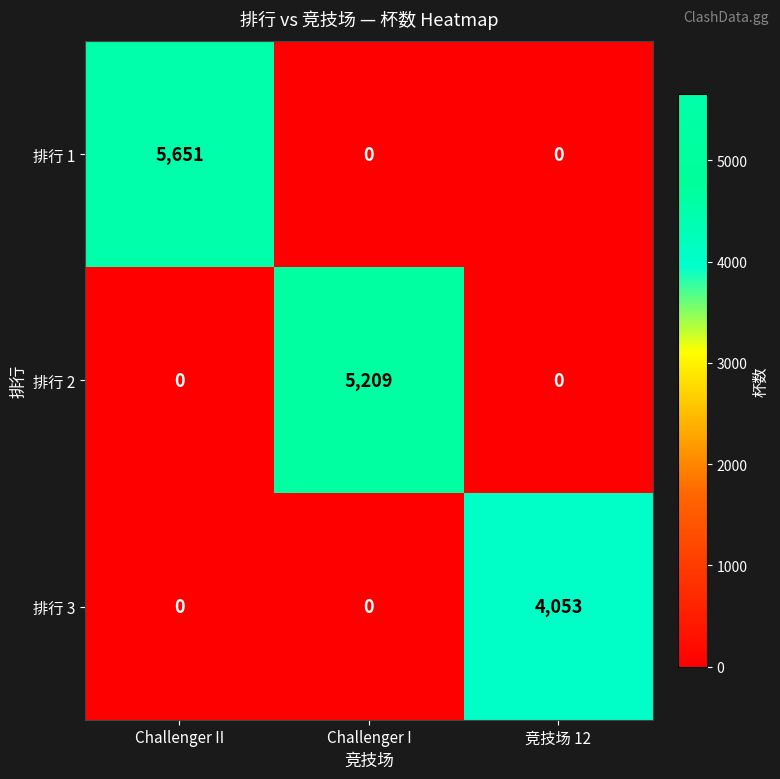

How many categories are shown in the chart?

3